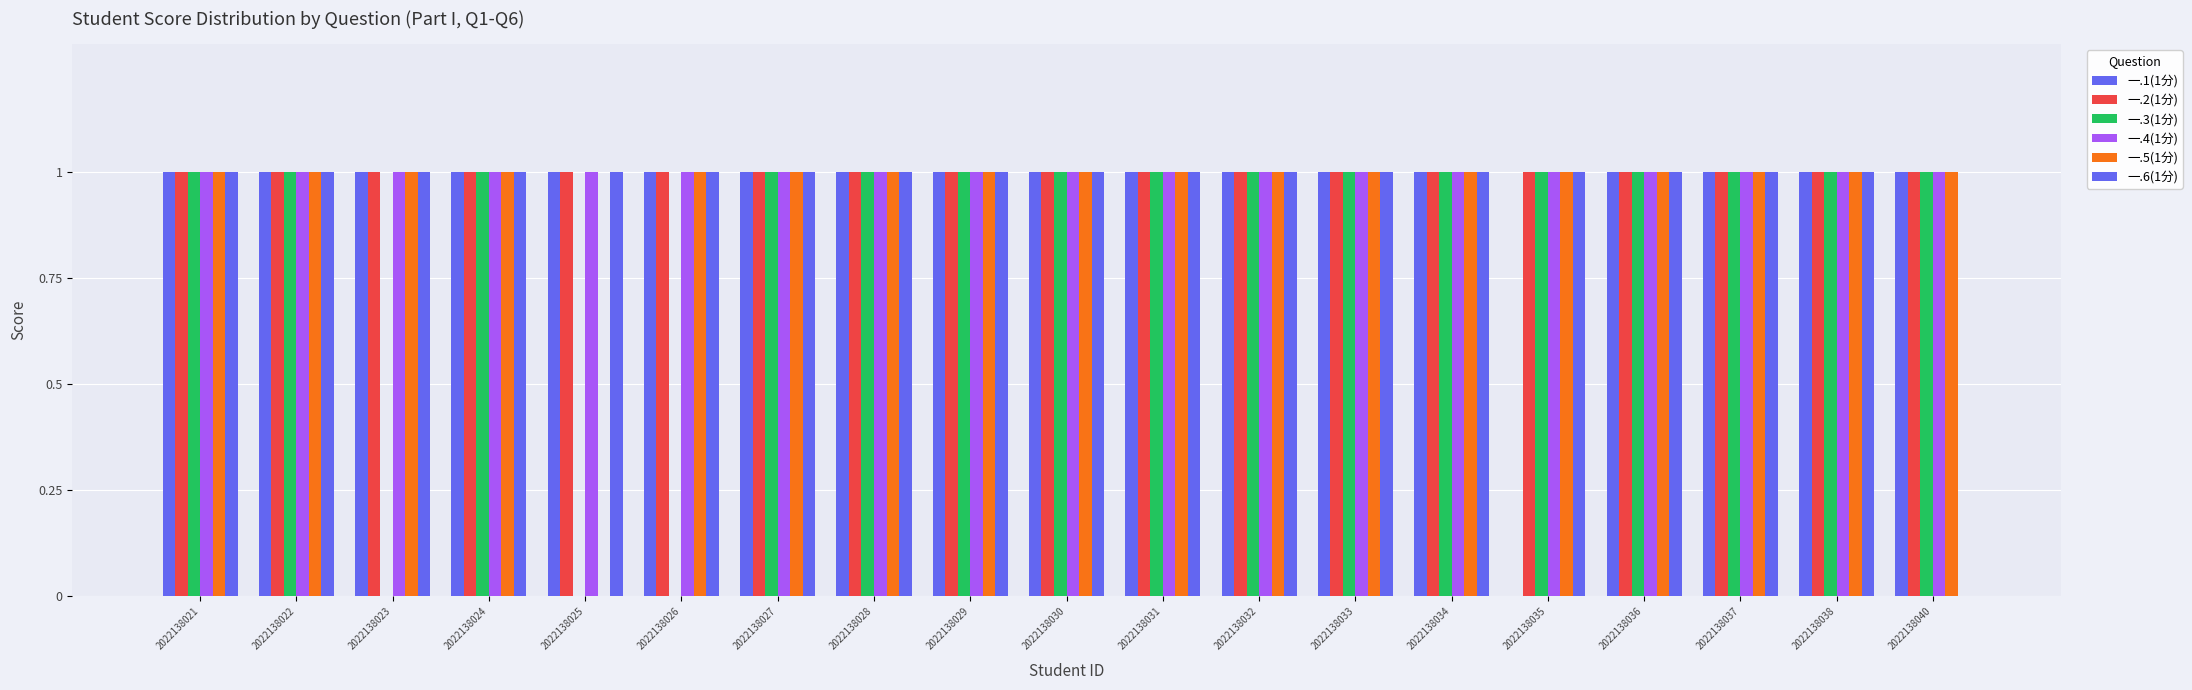

Which series has the largest range (max minus min)?

一.1(1分)